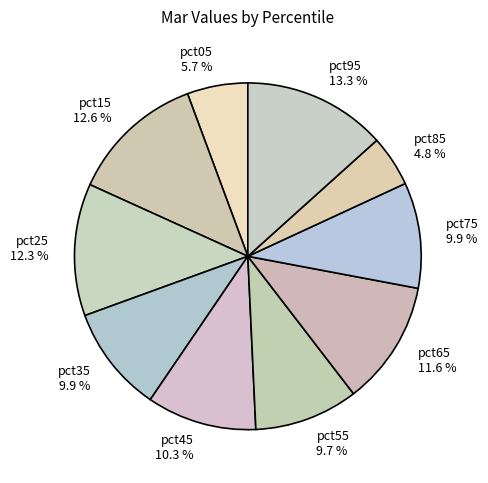

Is there any slice that represents more than half of the pie?

No